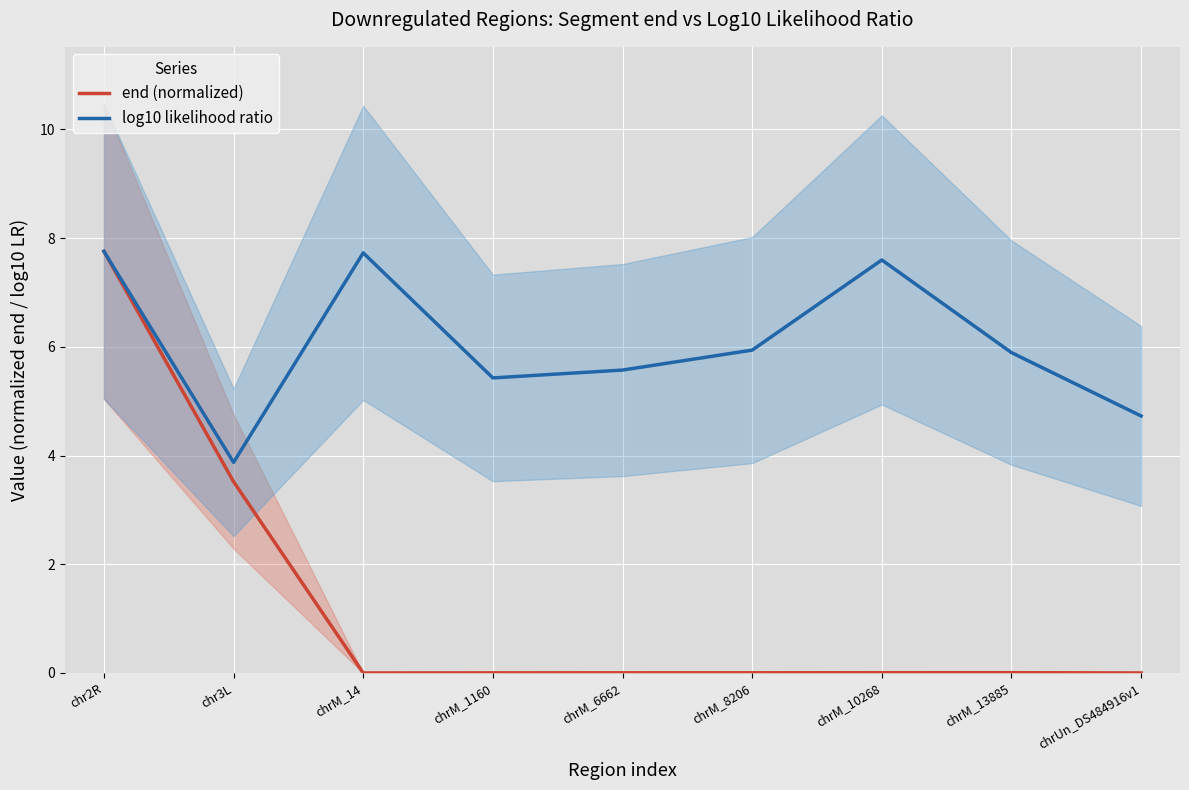

True or false: end (normalized) and log10 likelihood ratio intersect in this chart.

False